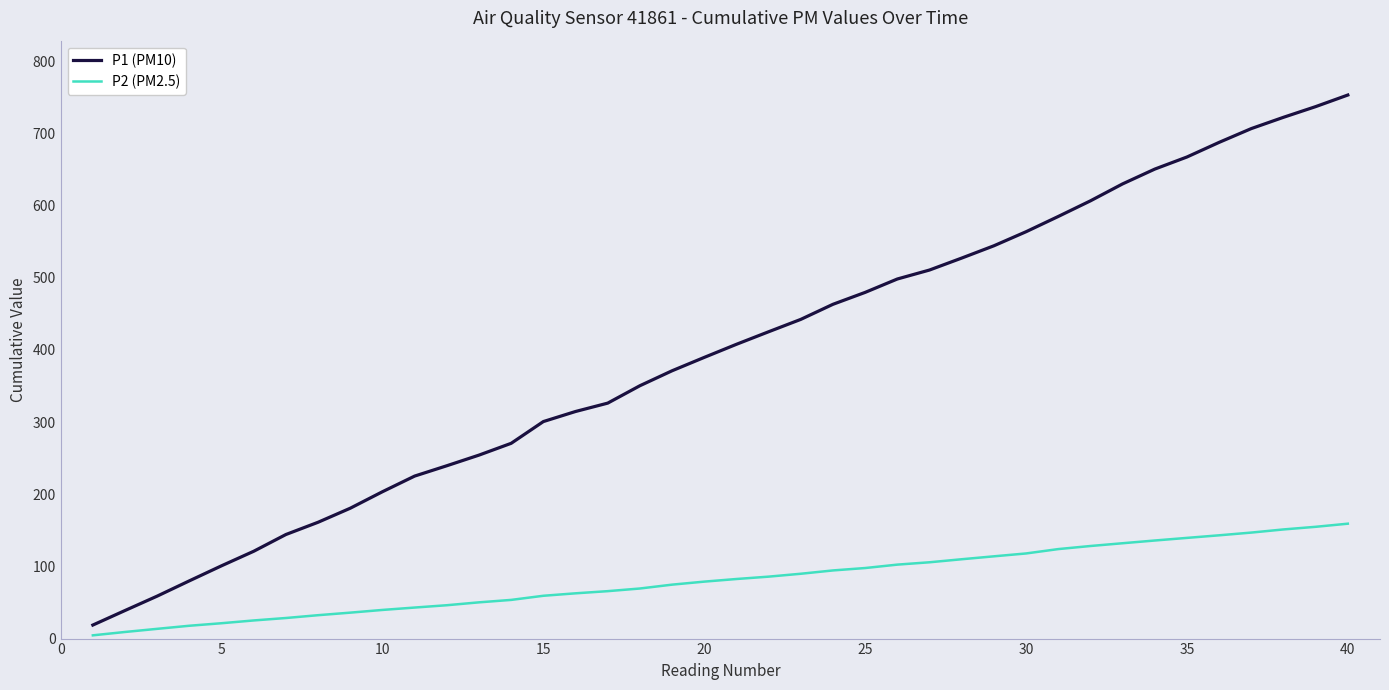

How many series are shown in this chart?

2